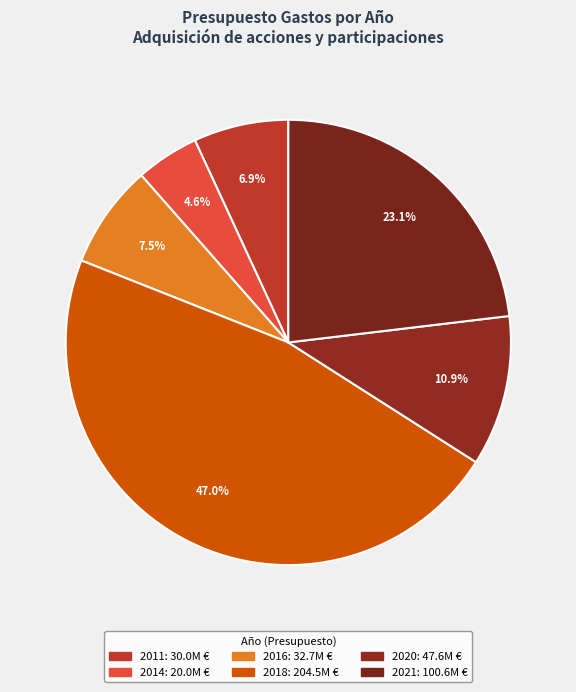

To the nearest percent, what is the combined percentage of 2011 and 2016?

14%